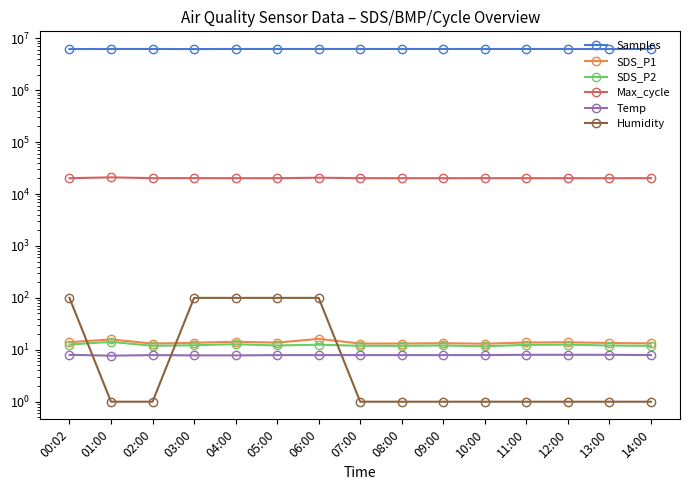

Reading left to right, transcribe all the data shown in this chart.

Samples: 00:02=6183628.0	01:00=6208822.0	02:00=6210418.0	03:00=6184256.0	04:00=6210403.0	05:00=6210232.0	06:00=6210572.0	07:00=6210418.0	08:00=6210438.0	09:00=6210736.0	10:00=6210266.0	11:00=6212478.0	12:00=6210826.0	13:00=6184138.0	14:00=6210752.0
SDS_P1: 00:02=14.0	01:00=15.8	02:00=13.2	03:00=13.6	04:00=14.3	05:00=13.7	06:00=16.2	07:00=13.2	08:00=13.2	09:00=13.4	10:00=13.1	11:00=13.8	12:00=14.0	13:00=13.5	14:00=13.3
SDS_P2: 00:02=12.6	01:00=14.2	02:00=11.9	03:00=12.2	04:00=12.8	05:00=12.1	06:00=12.5	07:00=11.9	08:00=11.9	09:00=12.1	10:00=11.7	11:00=12.4	12:00=12.6	13:00=12.1	14:00=11.9
Max_cycle: 00:02=20158.0	01:00=20936.0	02:00=20197.0	03:00=20236.0	04:00=20151.0	05:00=20154.0	06:00=20591.0	07:00=20197.0	08:00=20155.0	09:00=20159.0	10:00=20193.0	11:00=20178.0	12:00=20154.0	13:00=20158.0	14:00=20228.0
Temp: 00:02=8.0	01:00=7.7	02:00=7.9	03:00=7.8	04:00=7.8	05:00=7.9	06:00=7.9	07:00=7.9	08:00=7.9	09:00=7.9	10:00=7.9	11:00=8.0	12:00=8.0	13:00=8.0	14:00=7.9
Humidity: 00:02=99.9	01:00=1.0	02:00=1.0	03:00=99.9	04:00=99.9	05:00=99.9	06:00=99.9	07:00=1.0	08:00=1.0	09:00=1.0	10:00=1.0	11:00=1.0	12:00=1.0	13:00=1.0	14:00=1.0